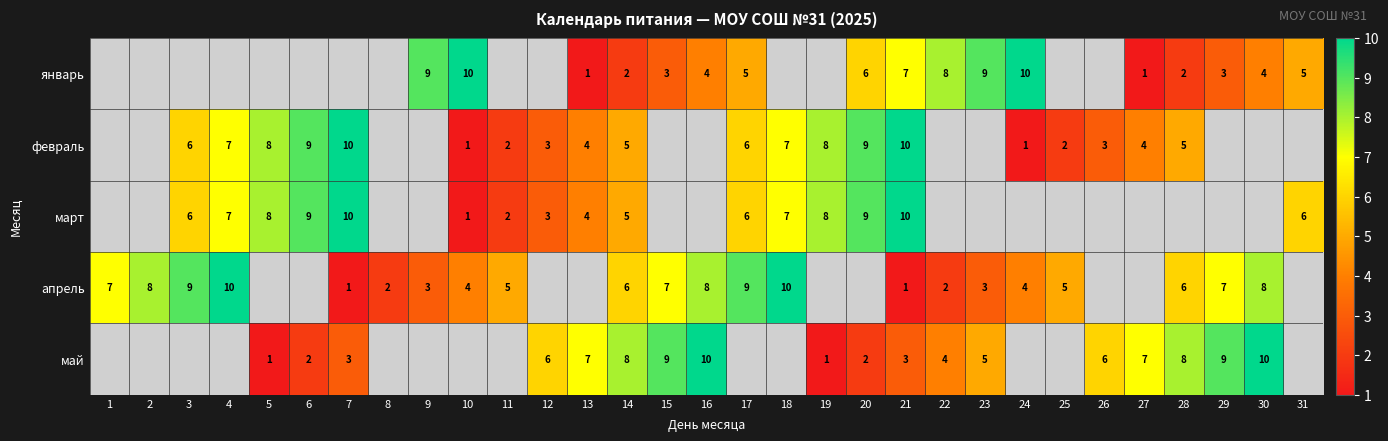

The май series shows 0 at 5. True or false?

False